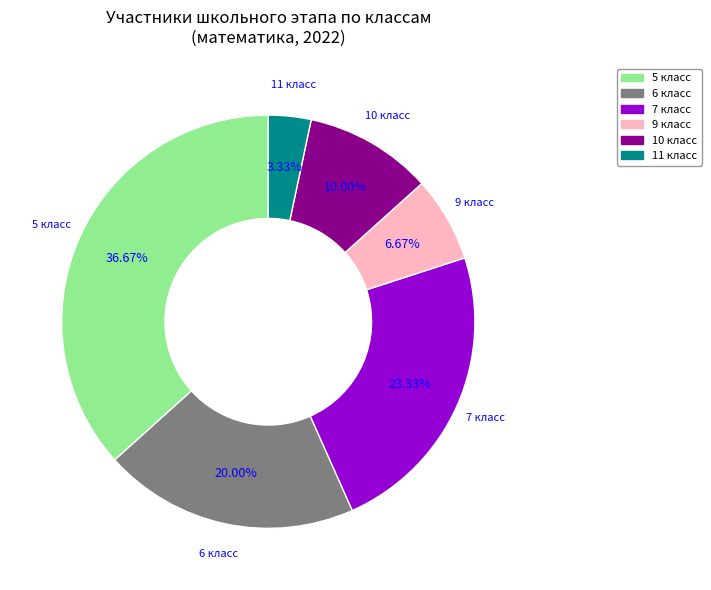

What is the smallest slice in the pie chart?

11 класс